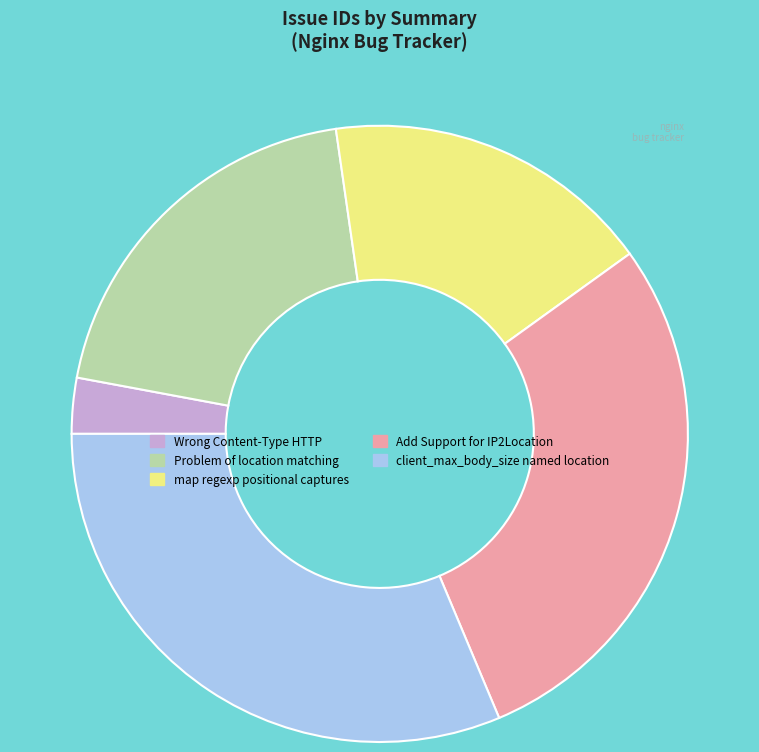

Is the sum of Problem of location matching and client_max_body_size named location greater than half?

Yes